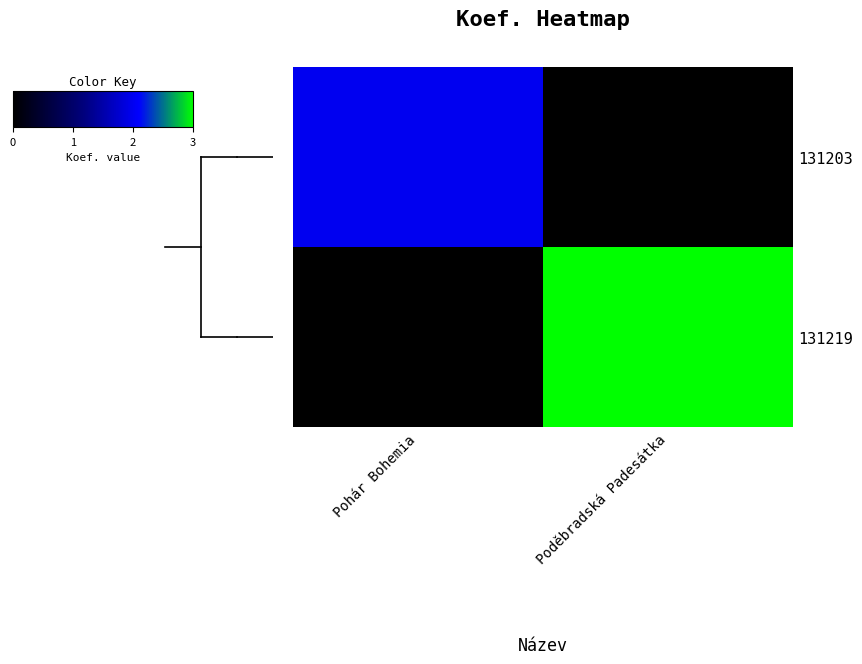

Which series changed the most between Pohár Bohemia and Poděbradská Padesátka?

131219